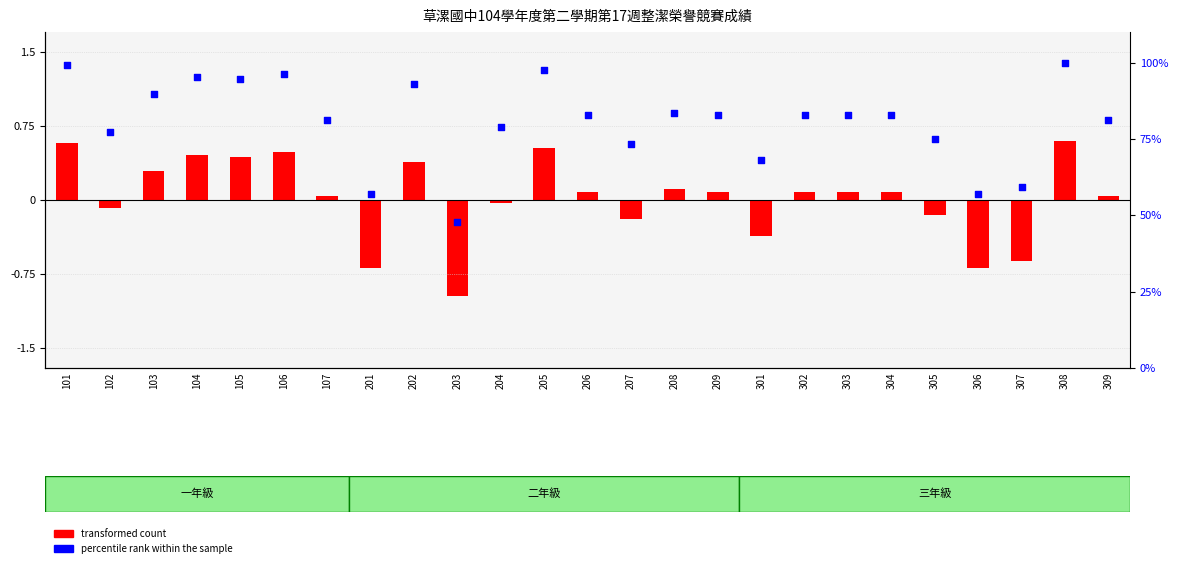

Which series contains the highest Y value?

percentile rank within the sample